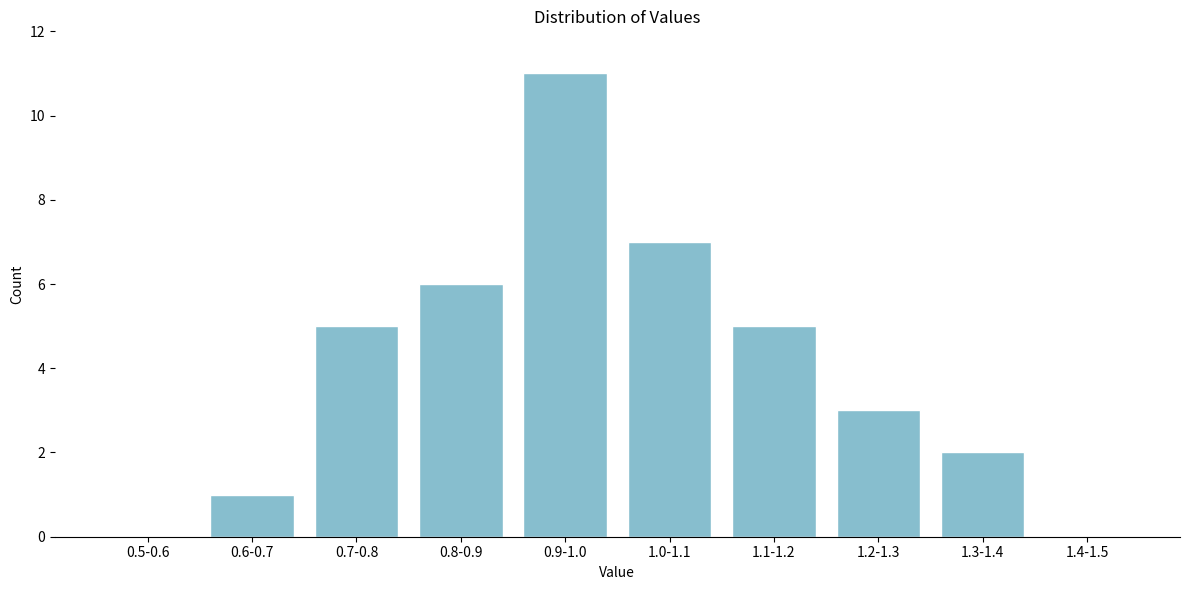

Reading left to right, transcribe all the data shown in this chart.

0.5-0.6=0	0.6-0.7=1	0.7-0.8=5	0.8-0.9=6	0.9-1.0=11	1.0-1.1=7	1.1-1.2=5	1.2-1.3=3	1.3-1.4=2	1.4-1.5=0